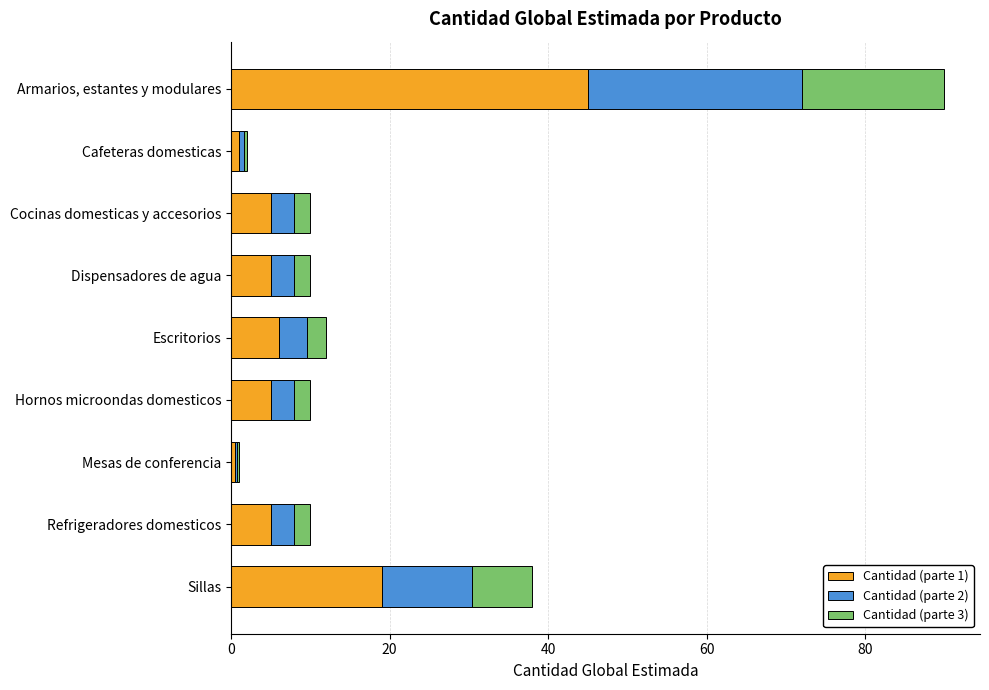

True or false: Cantidad (parte 1) has a value of 6.0 at Escritorios.

True